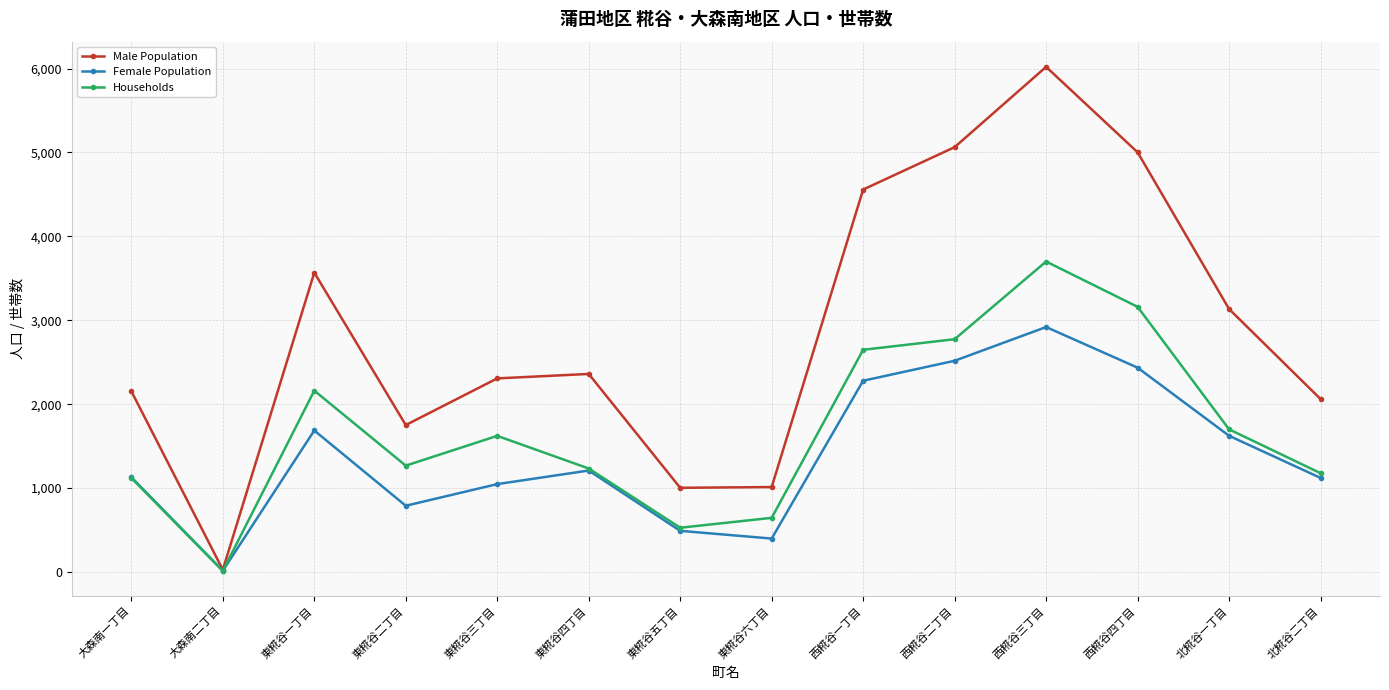

Which series has the largest total across all categories?

Male Population